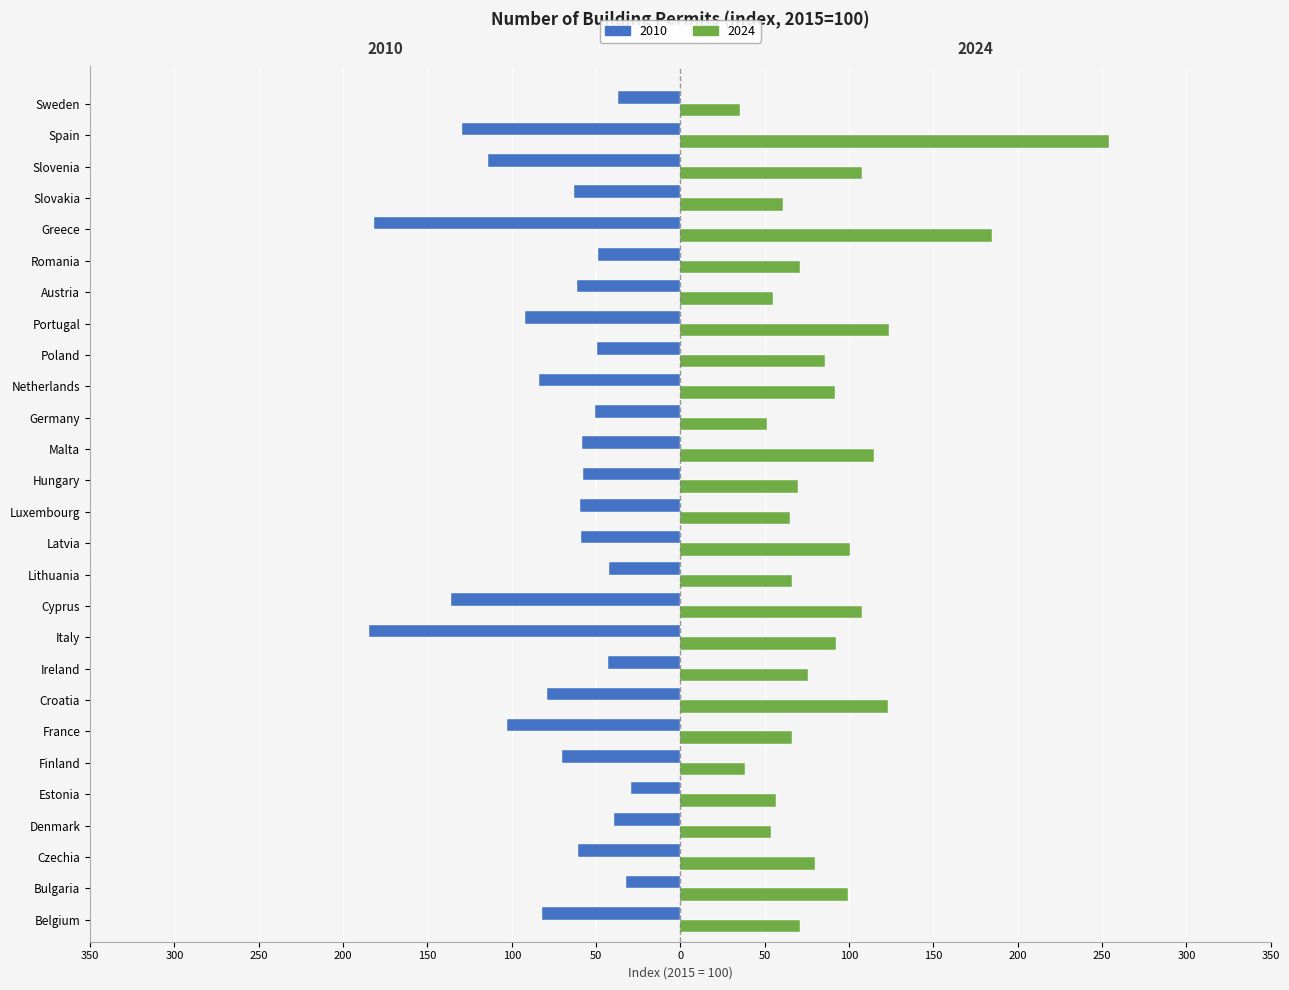

What are all the series names shown in the legend?

2010, 2024